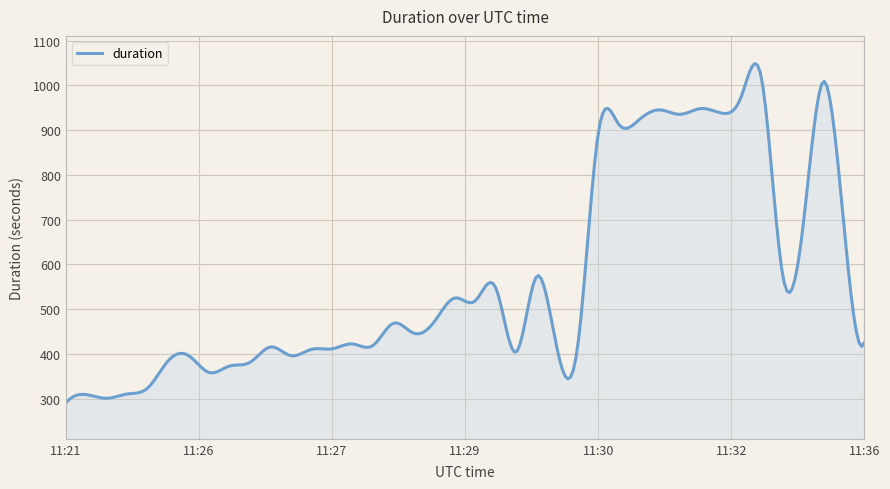

How many lines are shown in the chart?

1